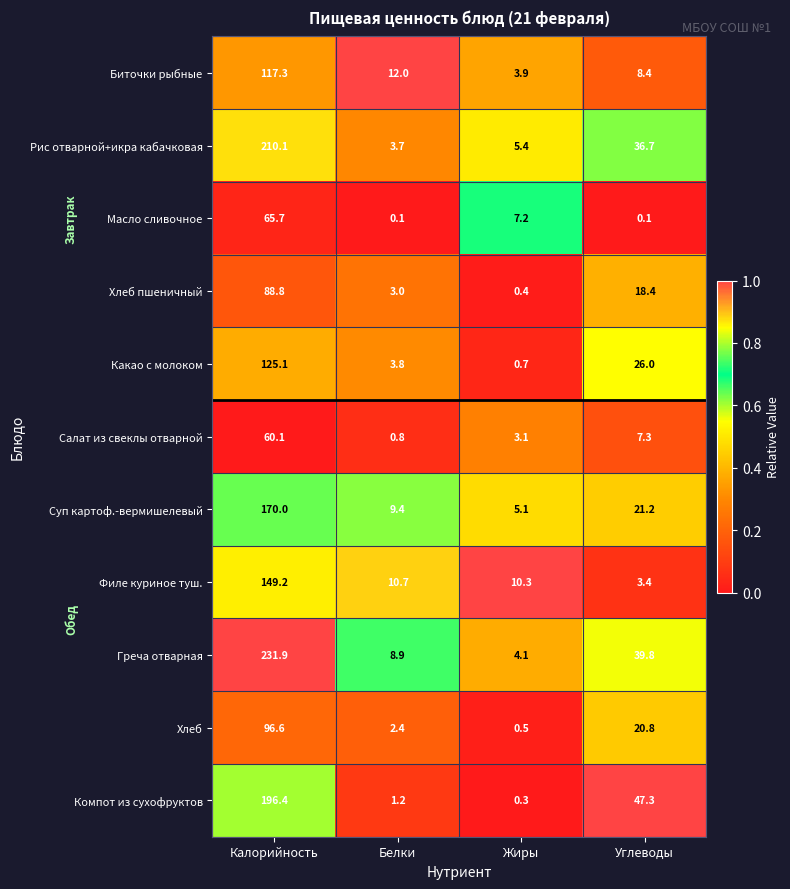

Rank the categories by Греча отварная value from lowest to highest.

Жиры, Белки, Углеводы, Калорийность